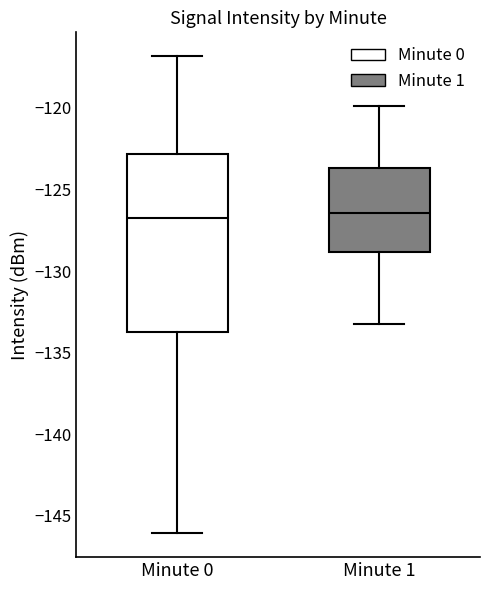

Which box is the tallest, from its lower edge to its upper edge?

Minute 0